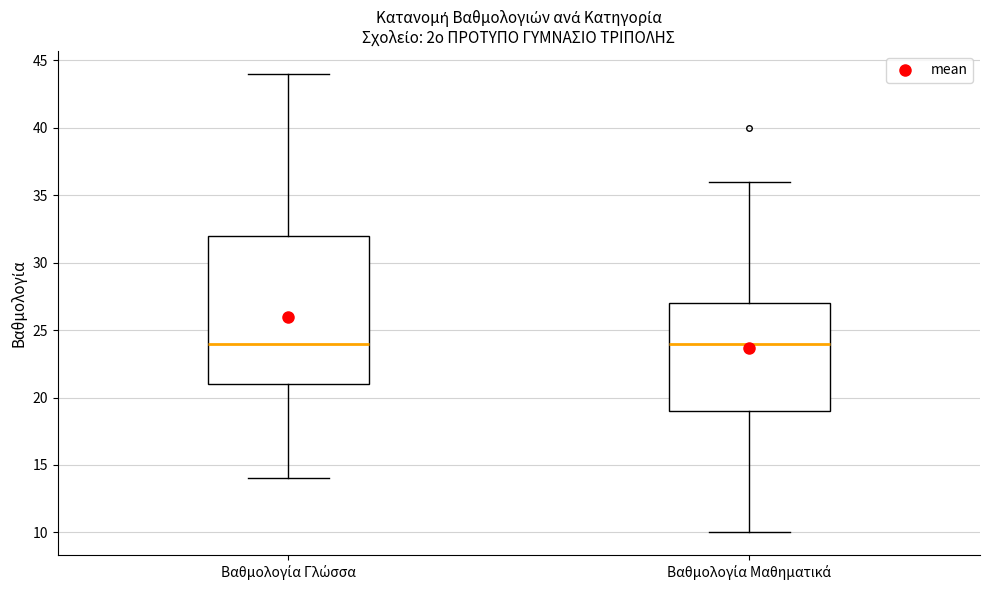

Reading left to right, transcribe this box plot: for each box, give where its median line is, the range the box spans, and where its two whiskers end, as read against the y-axis. The values are not printed on the chart, so give them approximately, as read against the axis.

Βαθμολογία Γλώσσα: median 24, box 21 to 32, whiskers 14 to 44
Βαθμολογία Μαθηματικά: median 24, box 19 to 27, whiskers 10 to 36